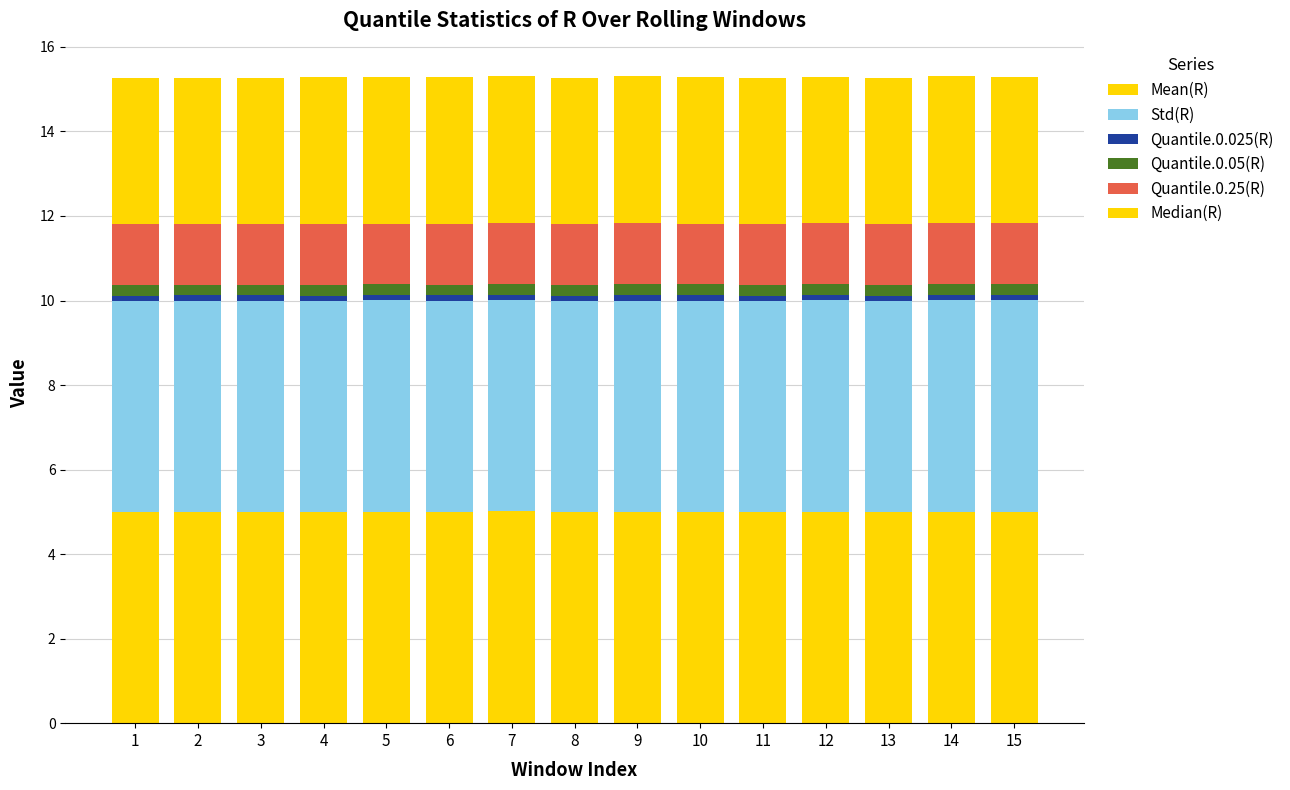

Rank the series at 8 from highest to lowest value.

Std(R), Mean(R), Median(R), Quantile.0.25(R), Quantile.0.05(R), Quantile.0.025(R)